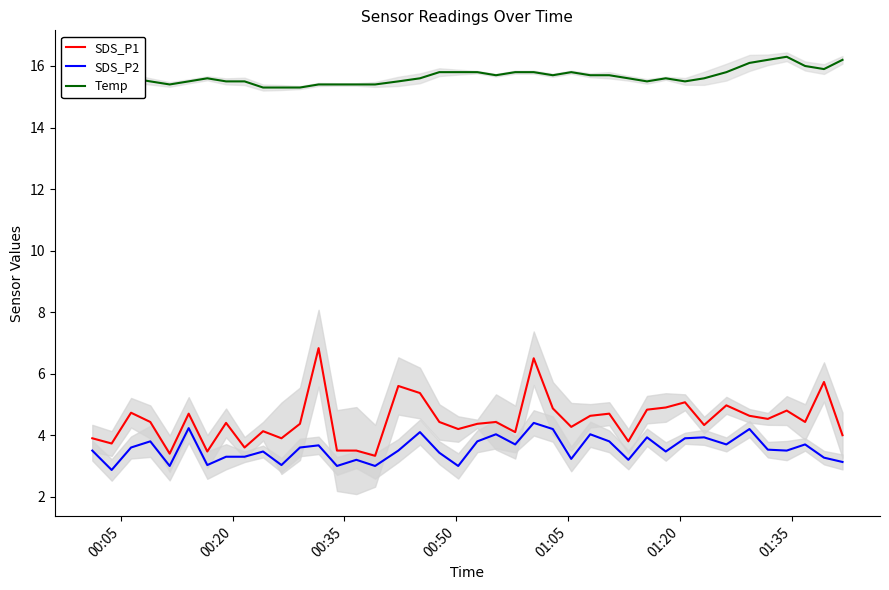

What is the difference between the second highest and second lowest values in the SDS_P1 series?

3.1